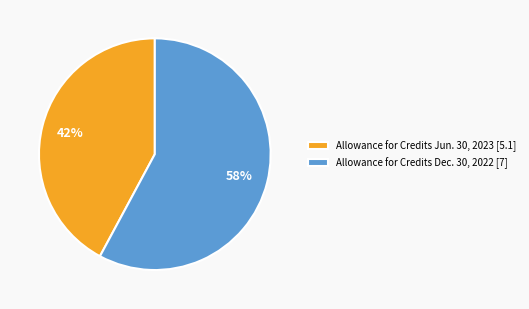

Between Allowance for Credits Jun. 30, 2023 and Allowance for Credits Dec. 30, 2022, which is larger?

Allowance for Credits Dec. 30, 2022